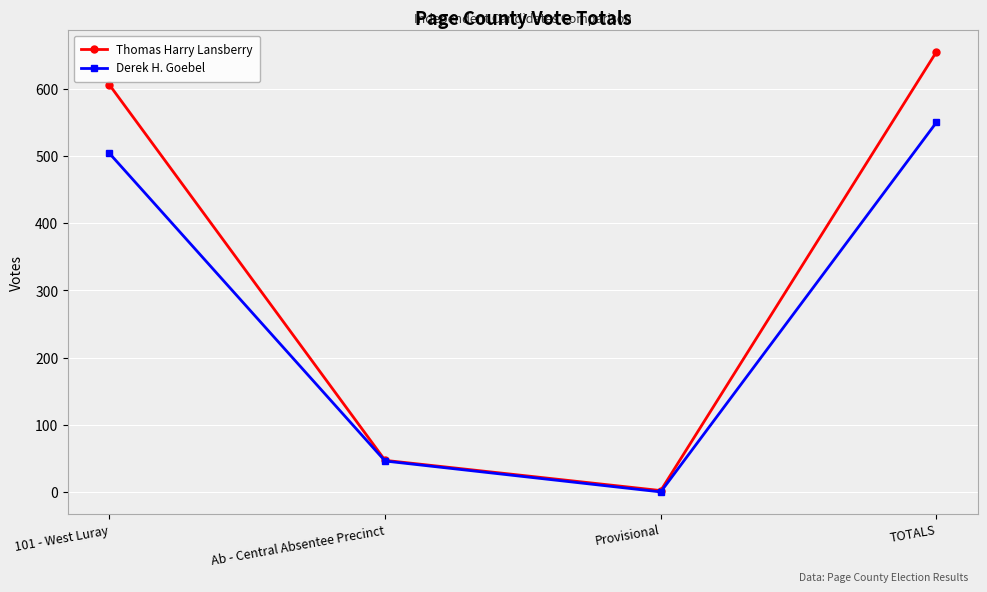

Rank the categories by Derek H. Goebel value from highest to lowest.

TOTALS, 101 - West Luray, Ab - Central Absentee Precinct, Provisional